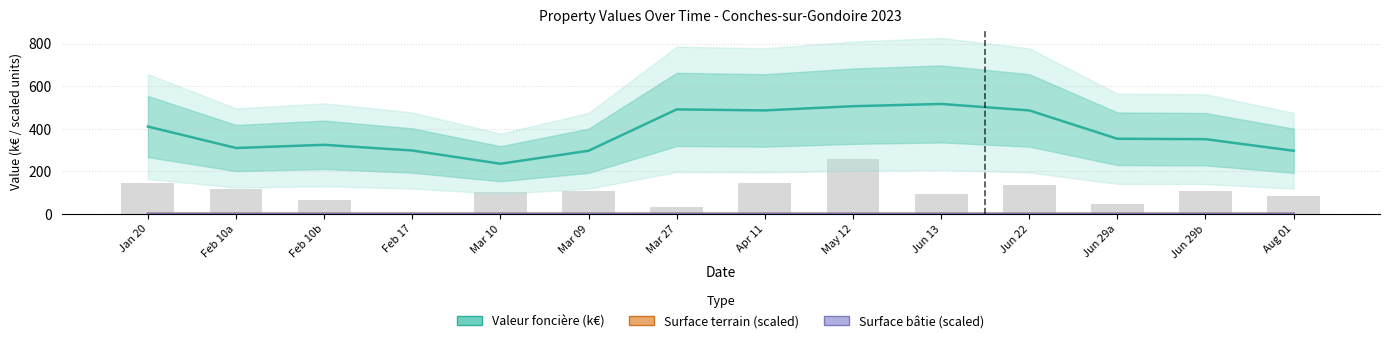

Which series has the largest total across all categories?

Valeur foncière (k€)